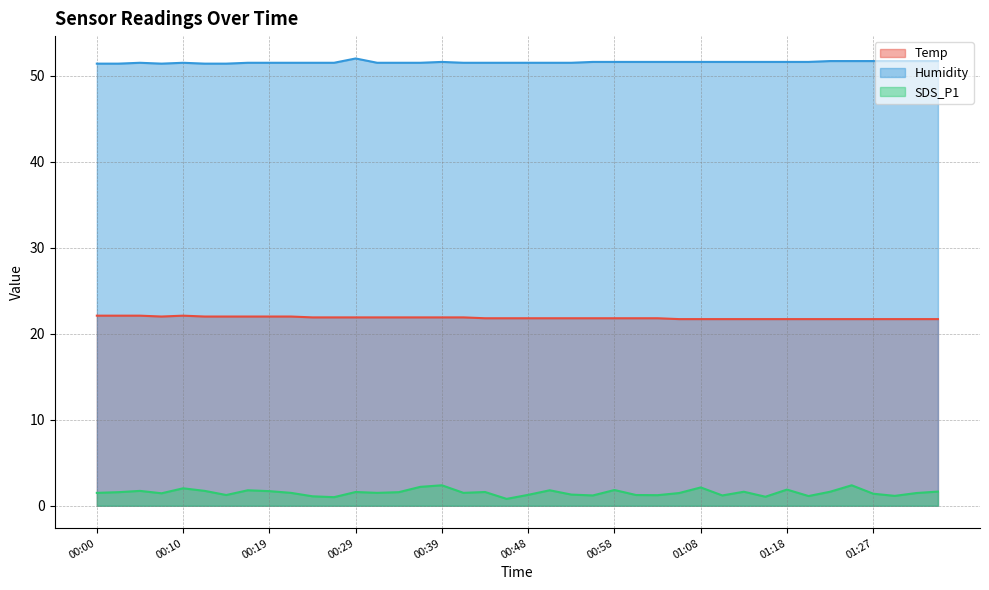

True or false: Temp and SDS_P1 intersect in this chart.

False